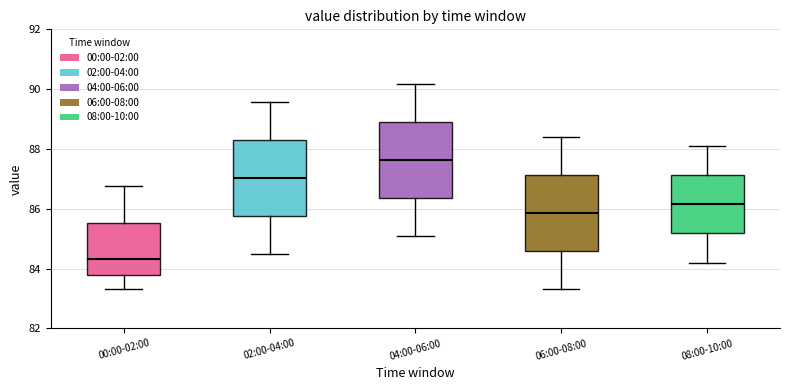

Which box has the lowest median line?

00:00-02:00